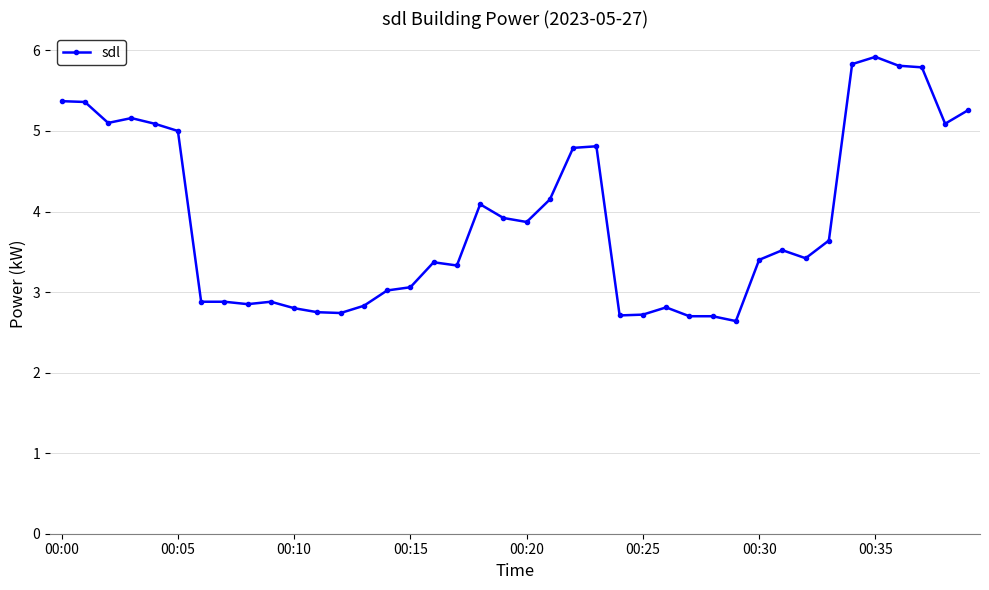

What is the value of the 14th point from the left?

2.8